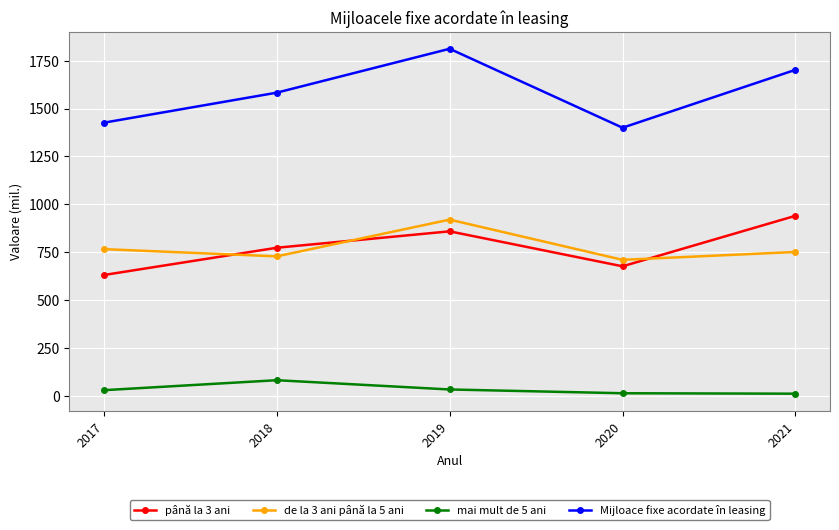

What is the difference between the second highest and second lowest values in the mai mult de 5 ani series?

19.7